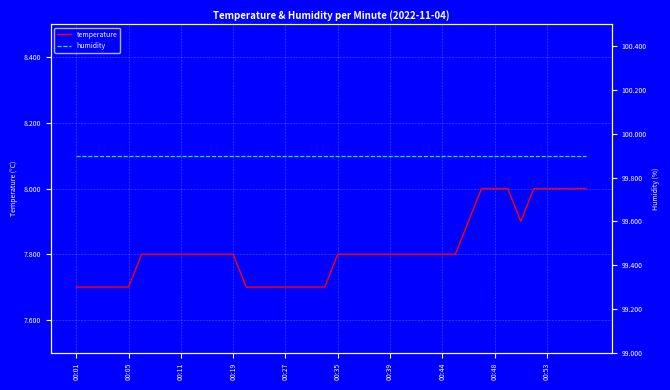

What value does the temperature series have at 00:48?

8.0